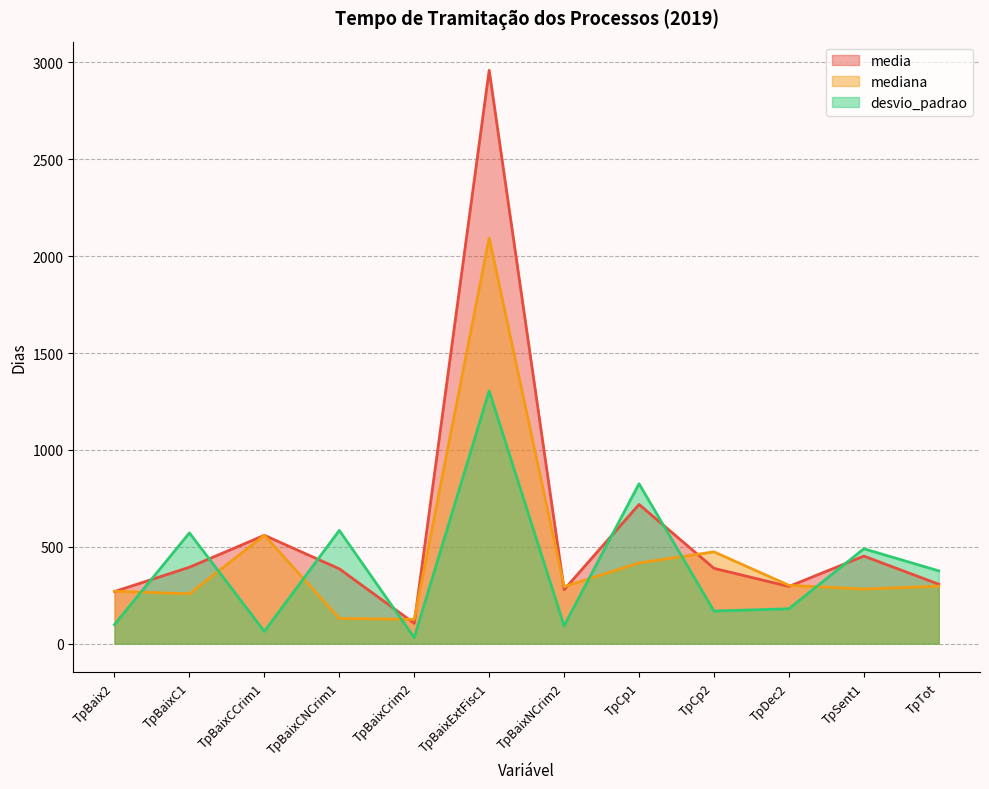

Which series ends up on top after the final intersection of media and mediana?

media